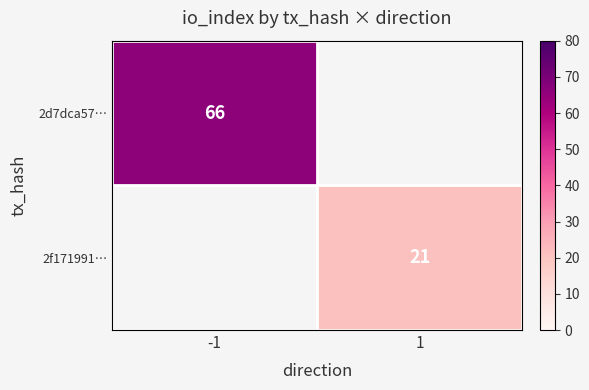

Is it true that 2d7dca57… equals 107 at -1?

False